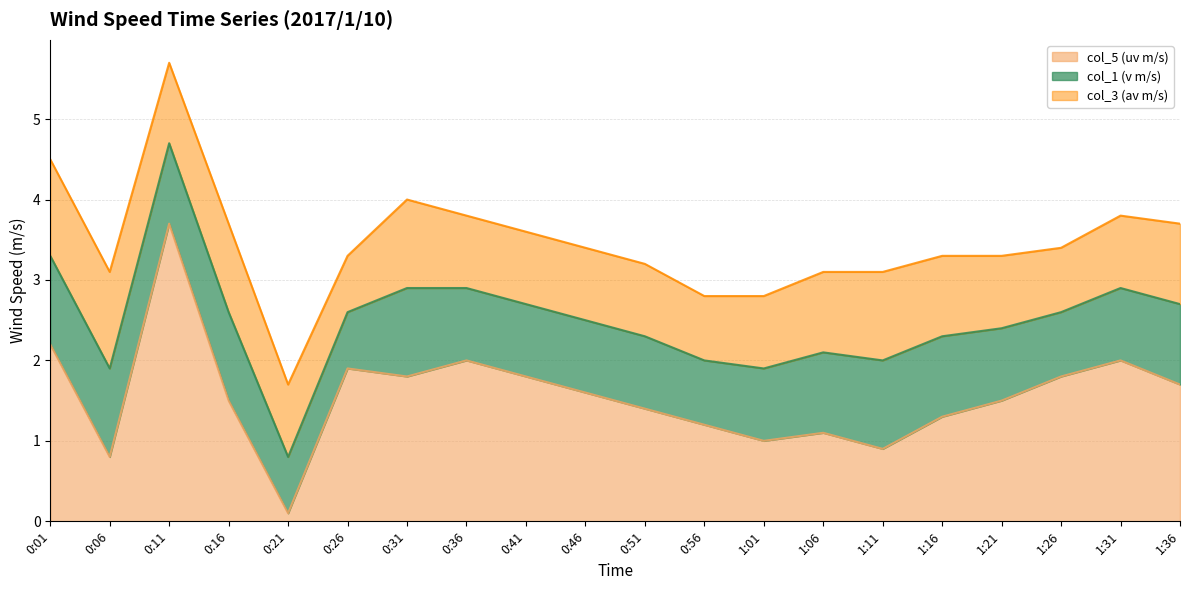

The value of col_1 (v m/s) at 1:16 is 1.0. True or false?

True